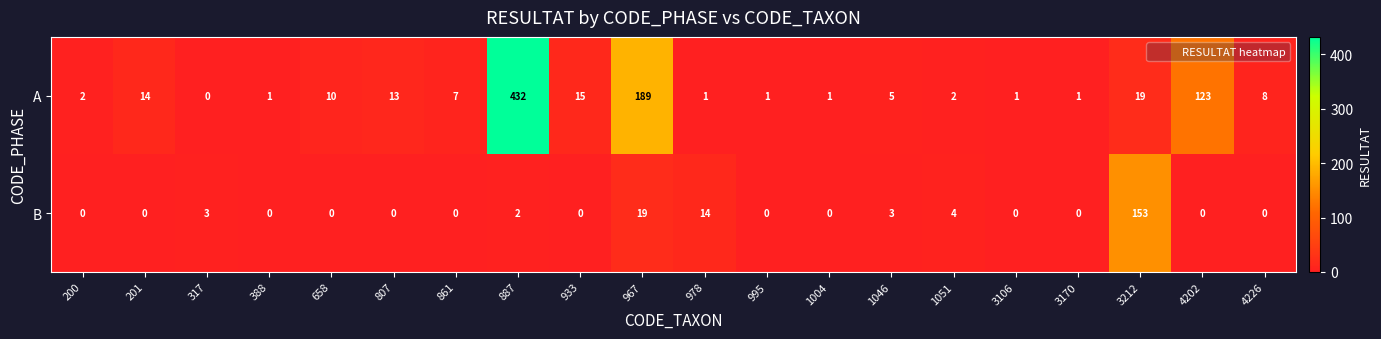

What is the maximum value for B?

153